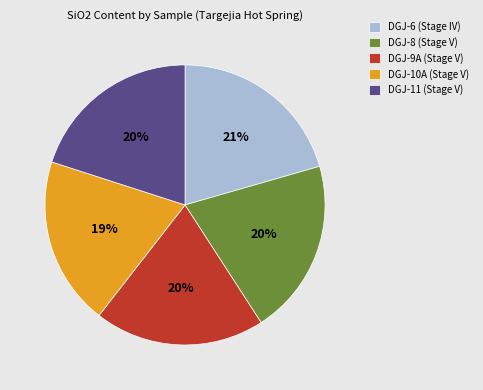

To the nearest percent, what percentage of the pie is DGJ-11 (Stage V)?

20%